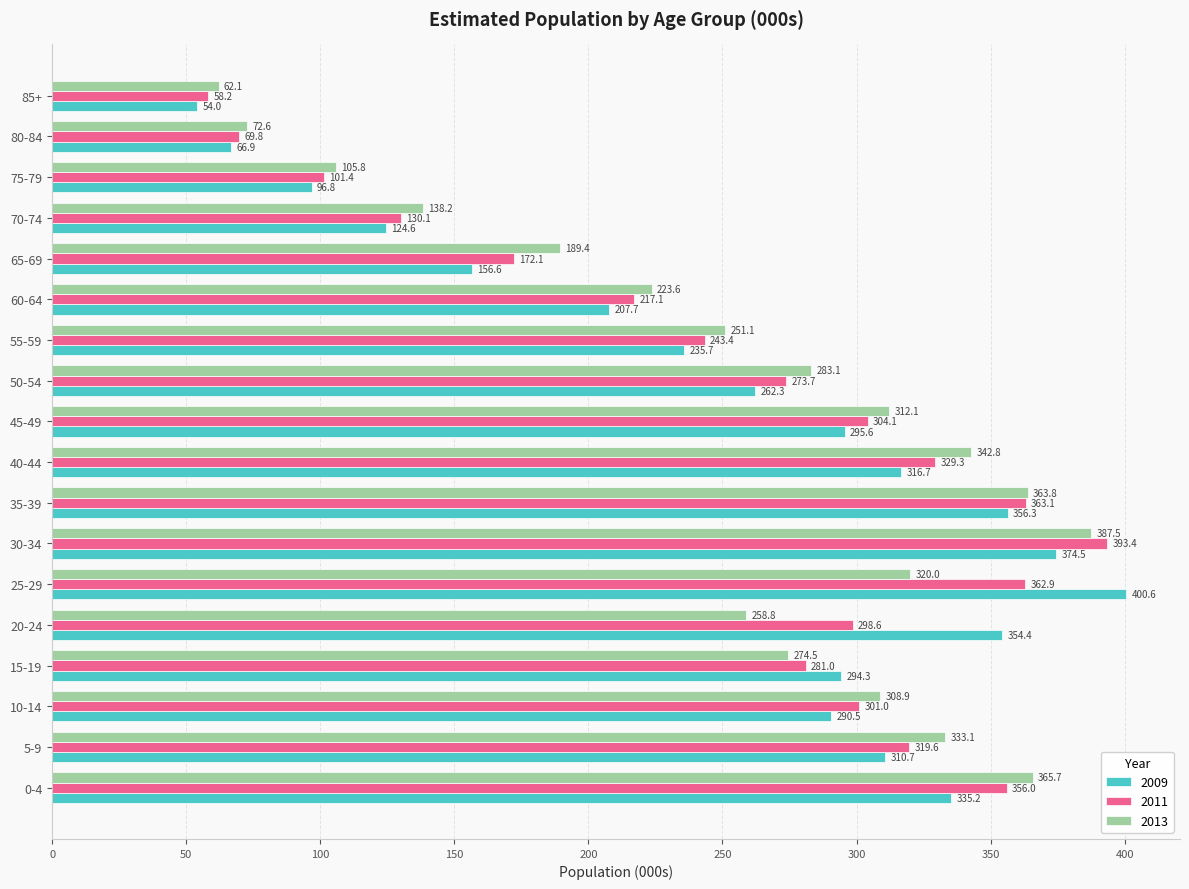

What is the total value across all series at 0-4?

1056.9